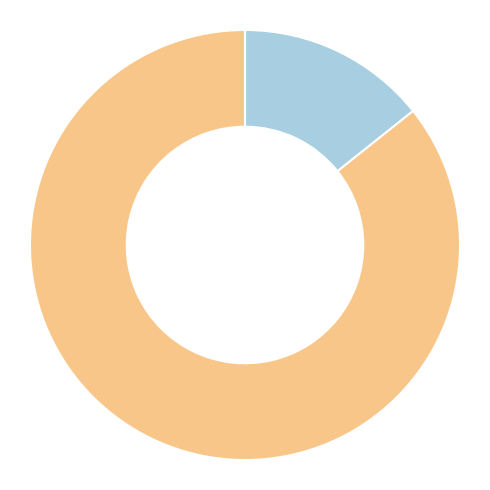

Is there a majority slice in this chart?

Yes